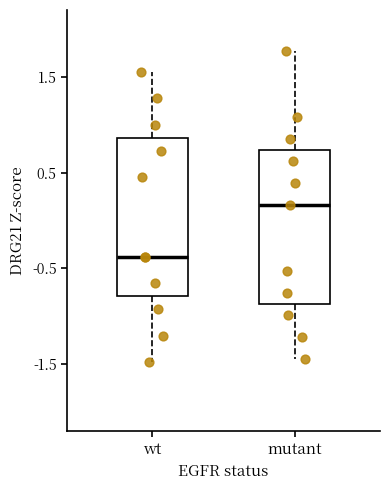

Which box's median line is the lowest?

wt